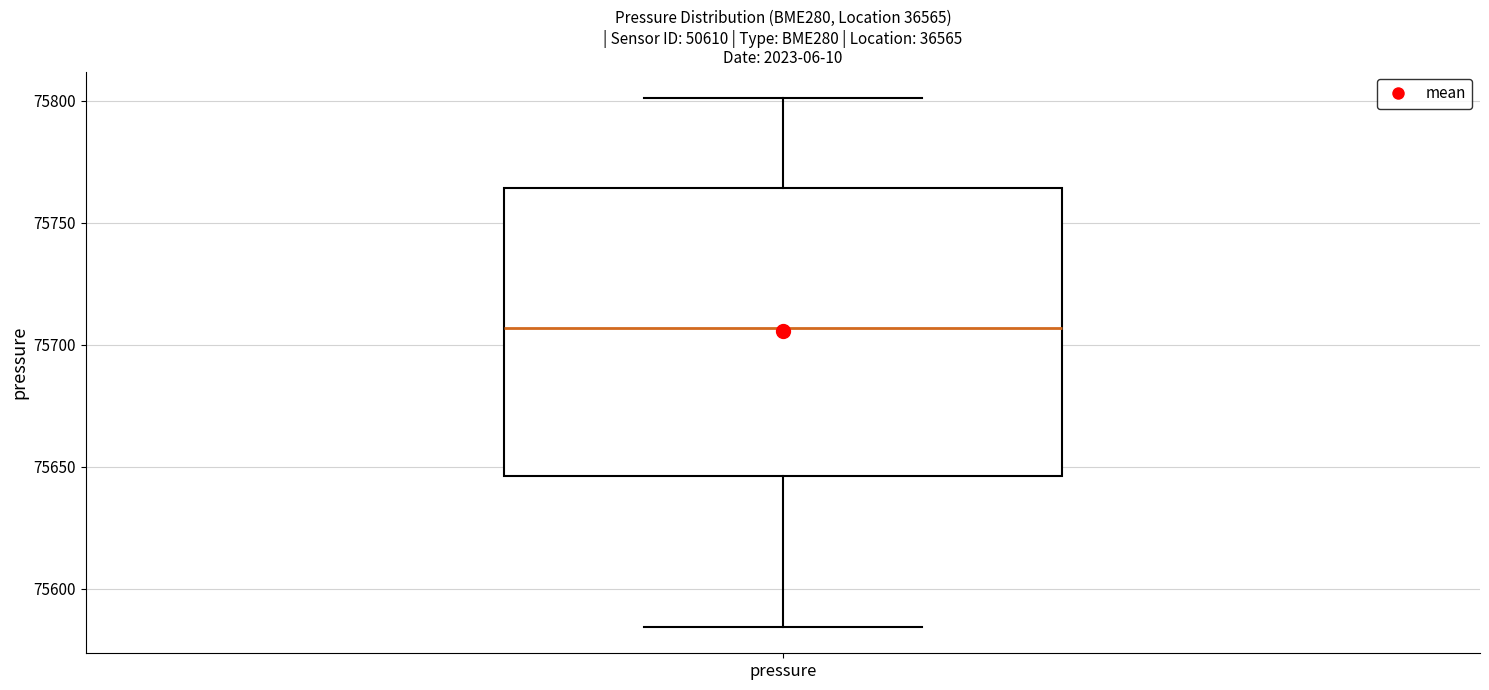

Transcribe this box plot: give where the median line is, the range the box spans, and where the two whiskers end, as read against the y-axis. The values are not printed on the chart, so give them approximately, as read against the axis.

median 75705, box 75645 to 75765, whiskers 75585 to 75800